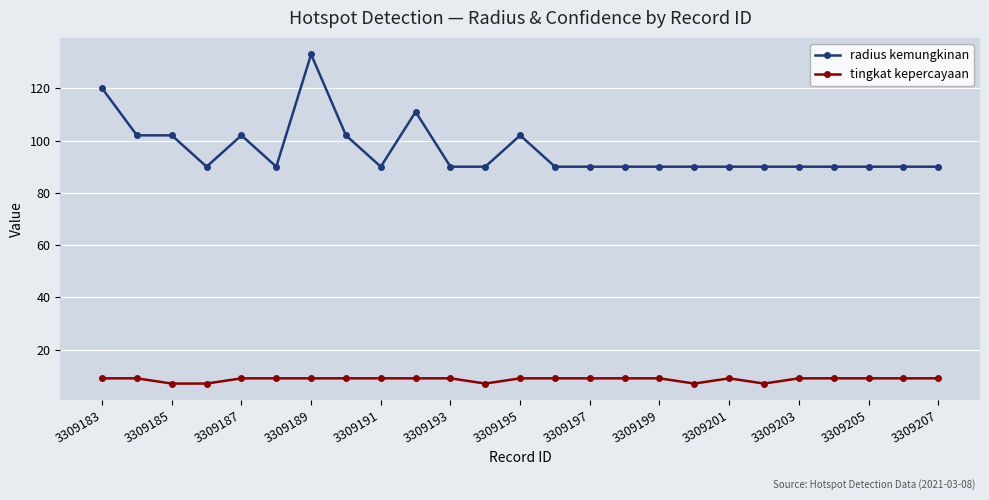

True or false: tingkat kepercayaan and radius kemungkinan intersect in this chart.

False